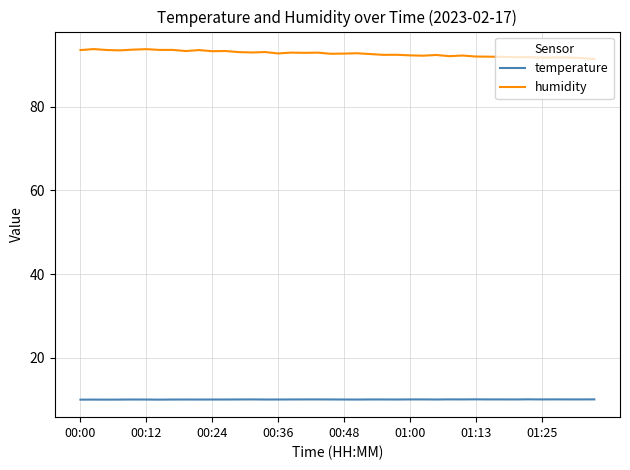

Which series has the largest range (max minus min)?

humidity